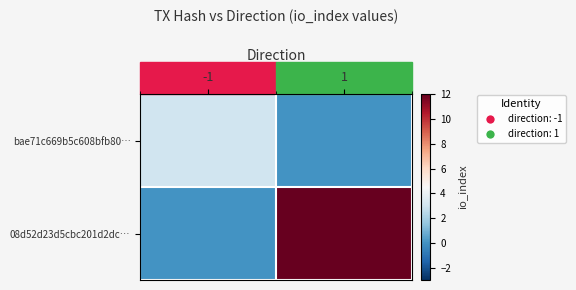

What is the total value across all series at 1?

12